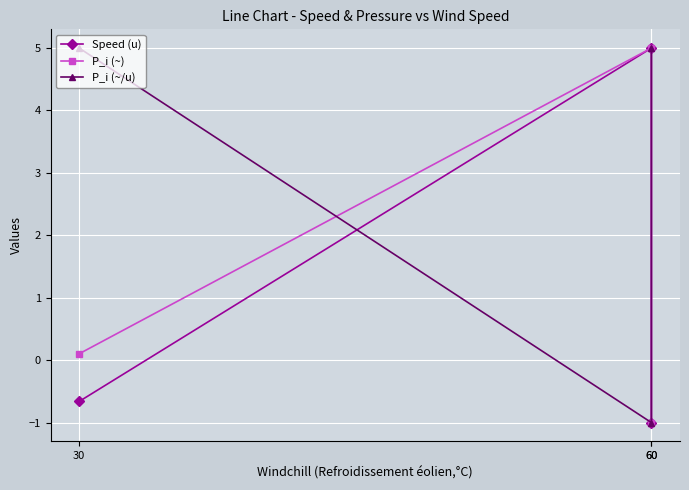

At how many categories does at least one series exceed 2?

3